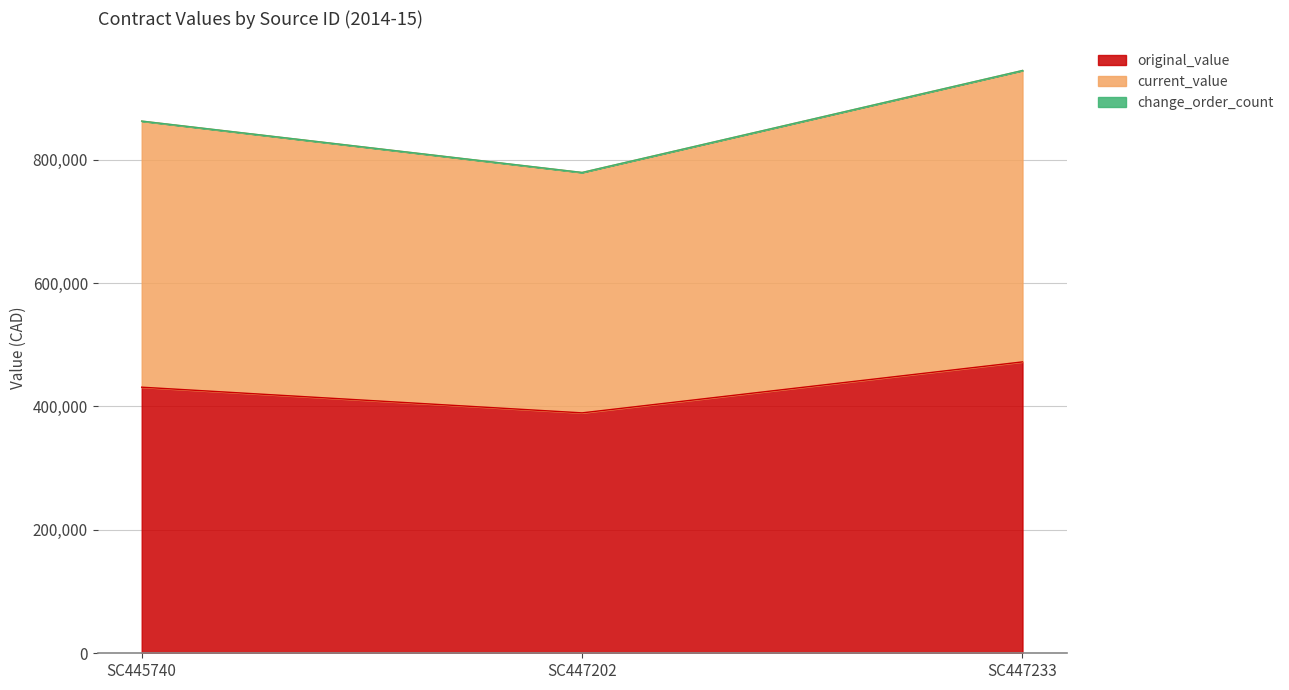

Is the value of current_value at SC447202 greater than the value of original_value at SC447202?

Yes